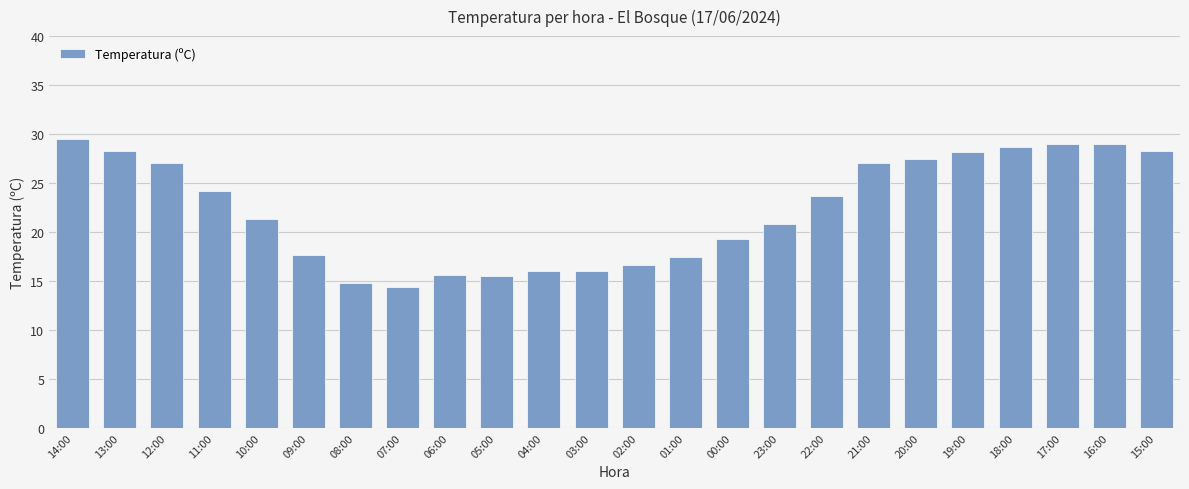

What is the ratio of the value at 02:00 to the value at 09:00?

0.9